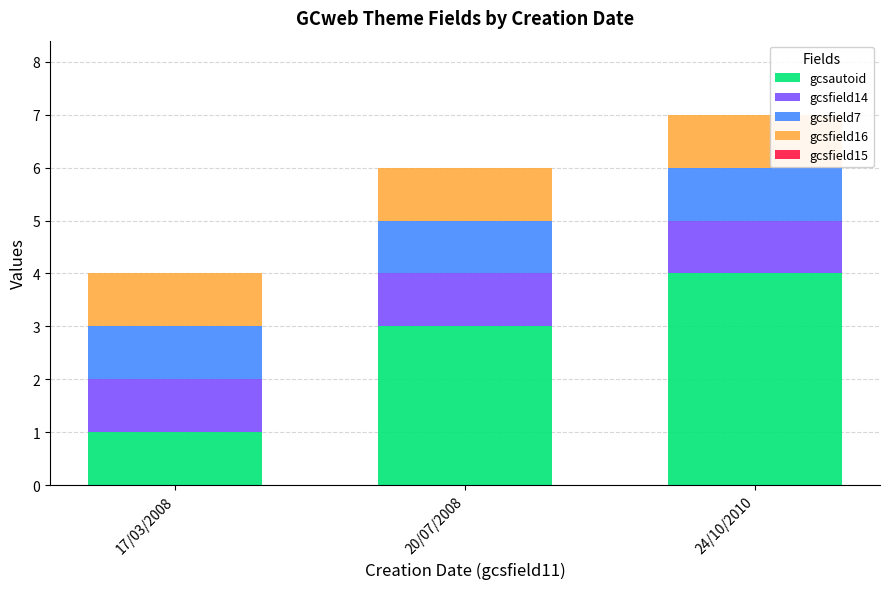

What is the total value across all series at 24/10/2010?

7